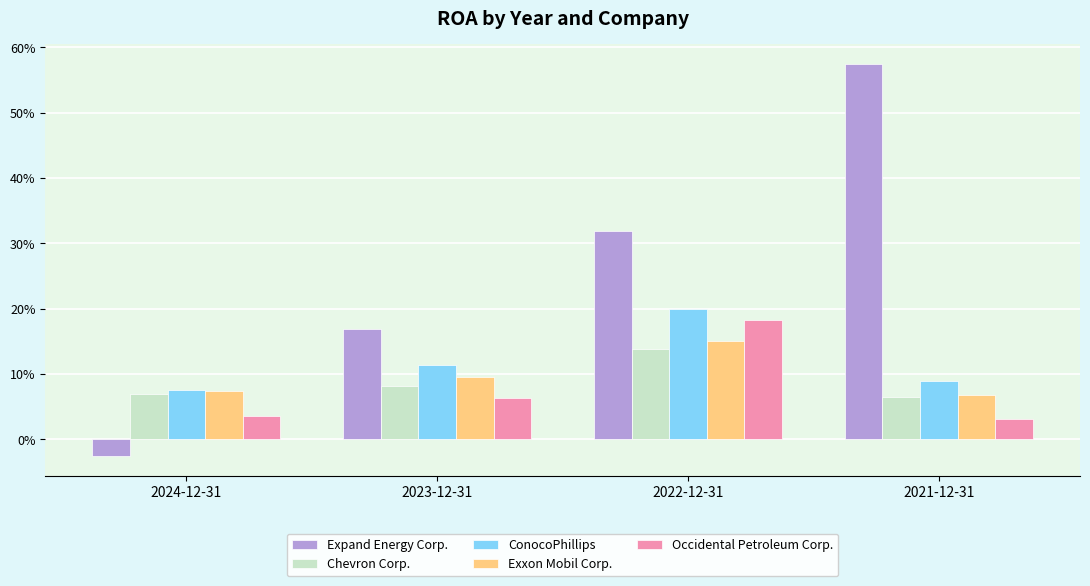

What are all the series names shown in the legend?

Expand Energy Corp., Chevron Corp., ConocoPhillips, Exxon Mobil Corp., Occidental Petroleum Corp.